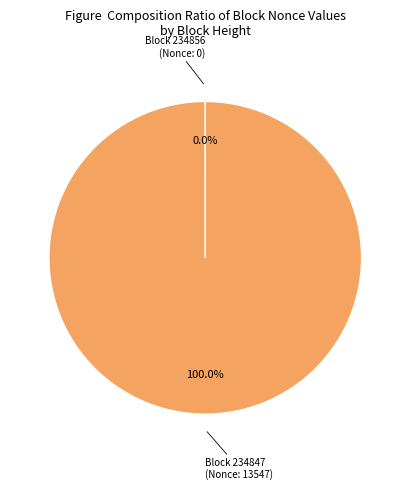

Is there a majority slice in this chart?

Yes